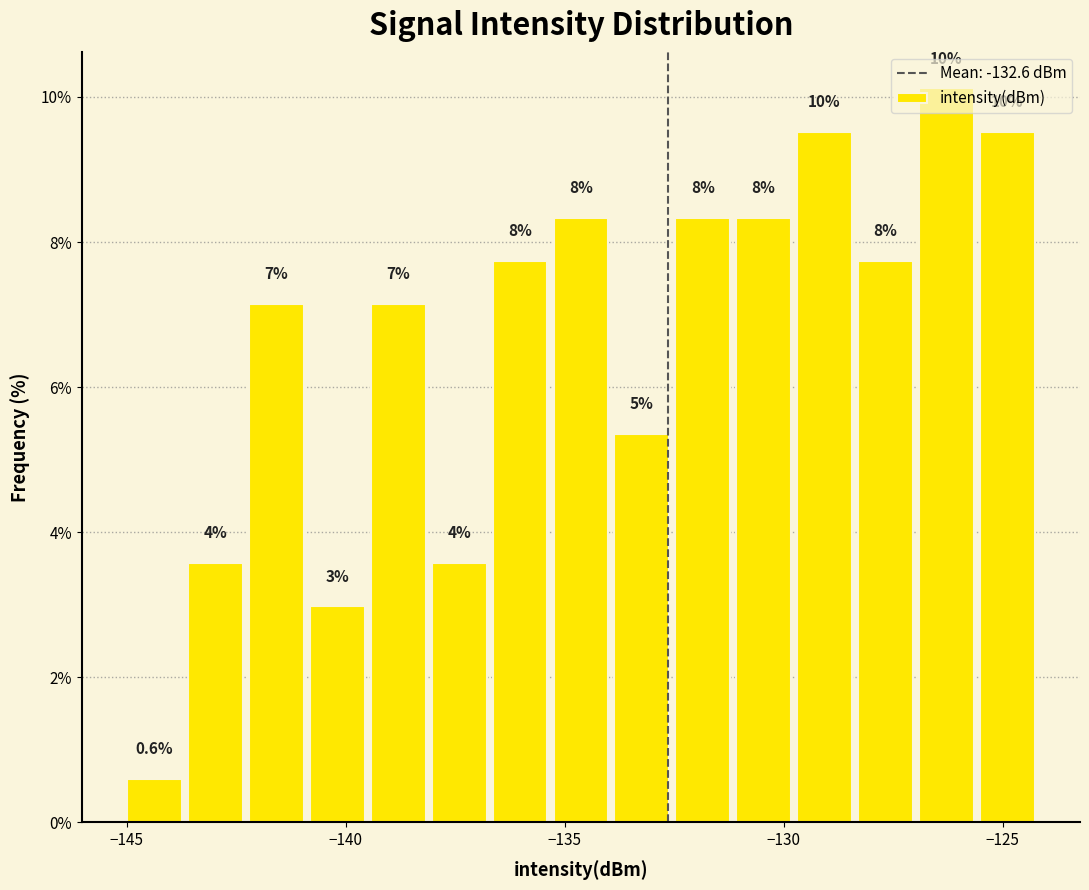

Around what value on the x-axis is the tallest bar? Give the approximate position of its centre, as read against the axis.

-126.5